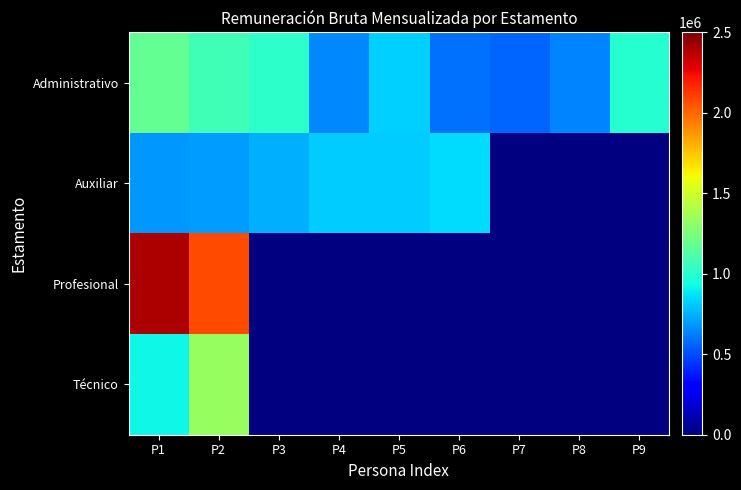

Rank the categories by Administrativo value from lowest to highest.

P7, P6, P8, P4, P5, P9, P3, P2, P1